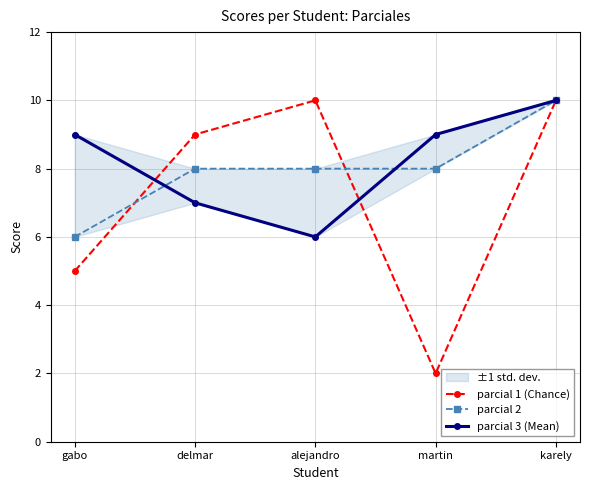

Where do parcial 1 (Chance) and parcial 3 (Mean) first cross each other?

gabo and delmar